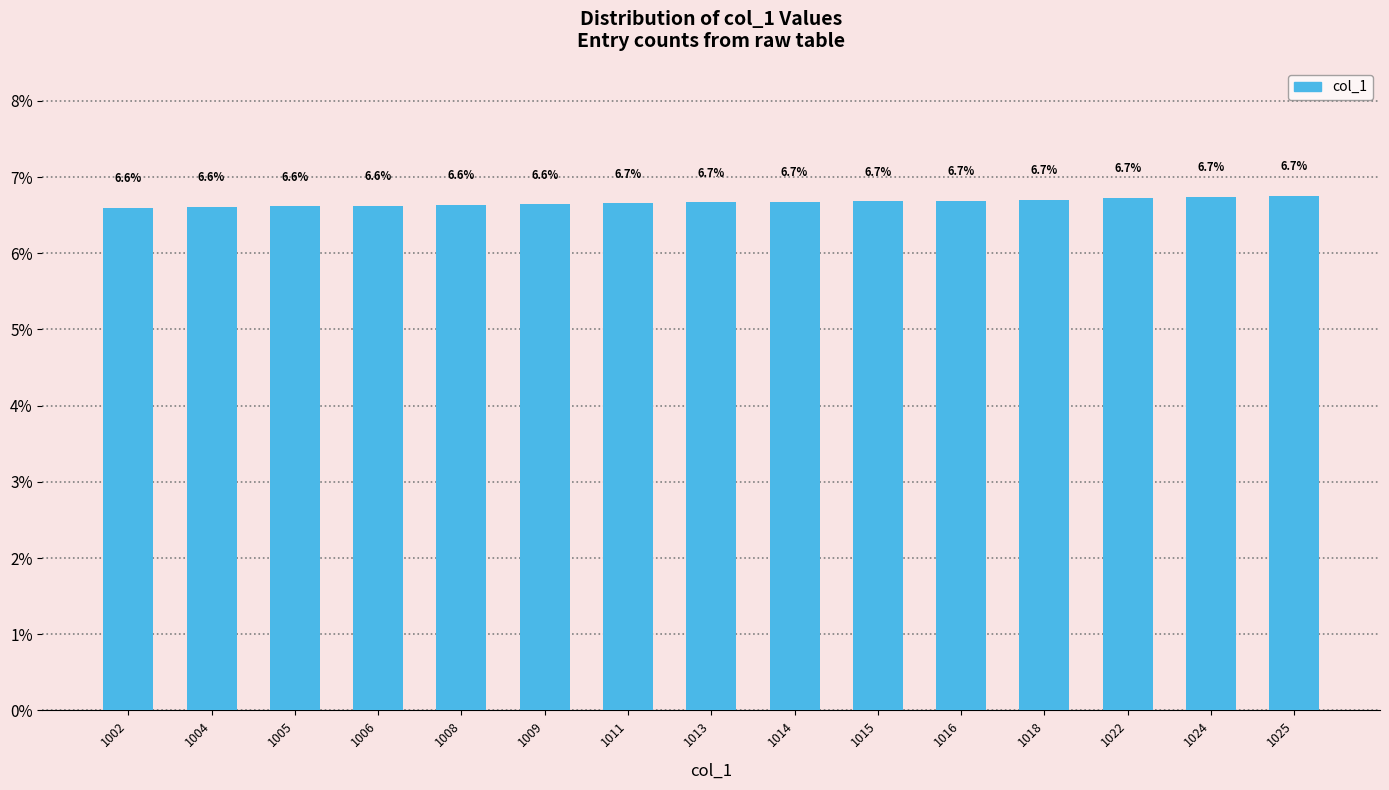

Are the bars grouped side by side (vs. stacked)?

No